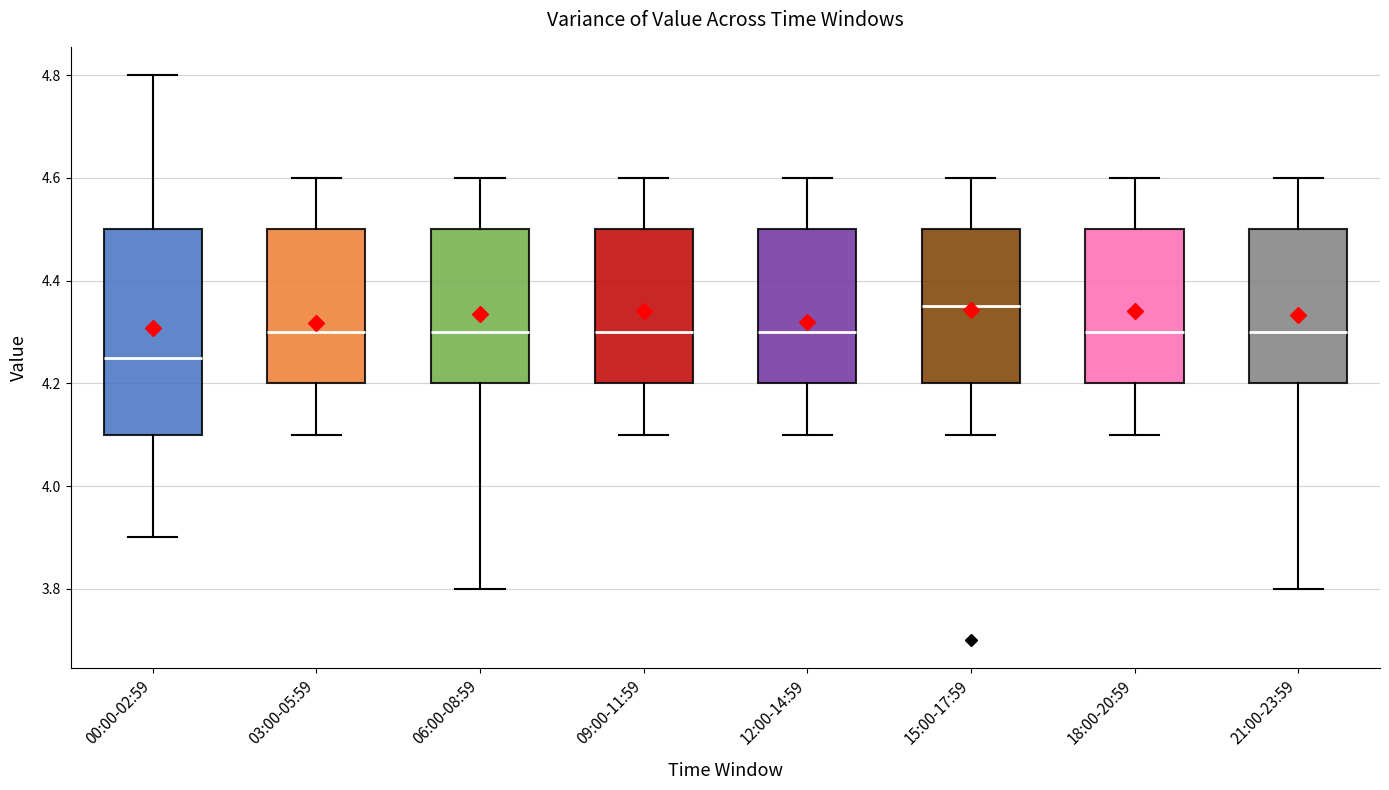

Reading left to right, read every box against the y-axis: the position of its median line, the range the box covers, and the ends of its whiskers. The values are not printed on the chart, so give them approximately, as read against the axis.

00:00-02:59: median 4.26, box 4.10 to 4.50, whiskers 3.90 to 4.80
03:00-05:59: median 4.30, box 4.20 to 4.50, whiskers 4.10 to 4.60
06:00-08:59: median 4.30, box 4.20 to 4.50, whiskers 3.80 to 4.60
09:00-11:59: median 4.30, box 4.20 to 4.50, whiskers 4.10 to 4.60
12:00-14:59: median 4.30, box 4.20 to 4.50, whiskers 4.10 to 4.60
15:00-17:59: median 4.36, box 4.20 to 4.50, whiskers 4.10 to 4.60
18:00-20:59: median 4.30, box 4.20 to 4.50, whiskers 4.10 to 4.60
21:00-23:59: median 4.30, box 4.20 to 4.50, whiskers 3.80 to 4.60